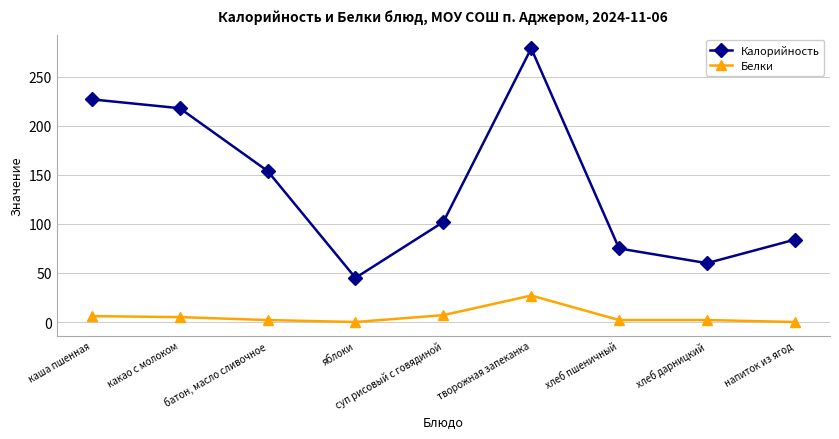

What is the label of the 5th point from the left?

суп рисовый с говядиной